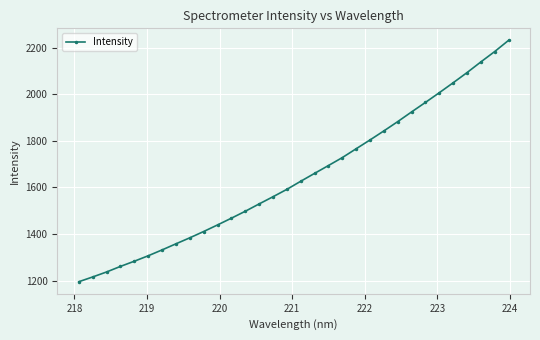

True or false: the data has more than 2 interior local peaks.

False